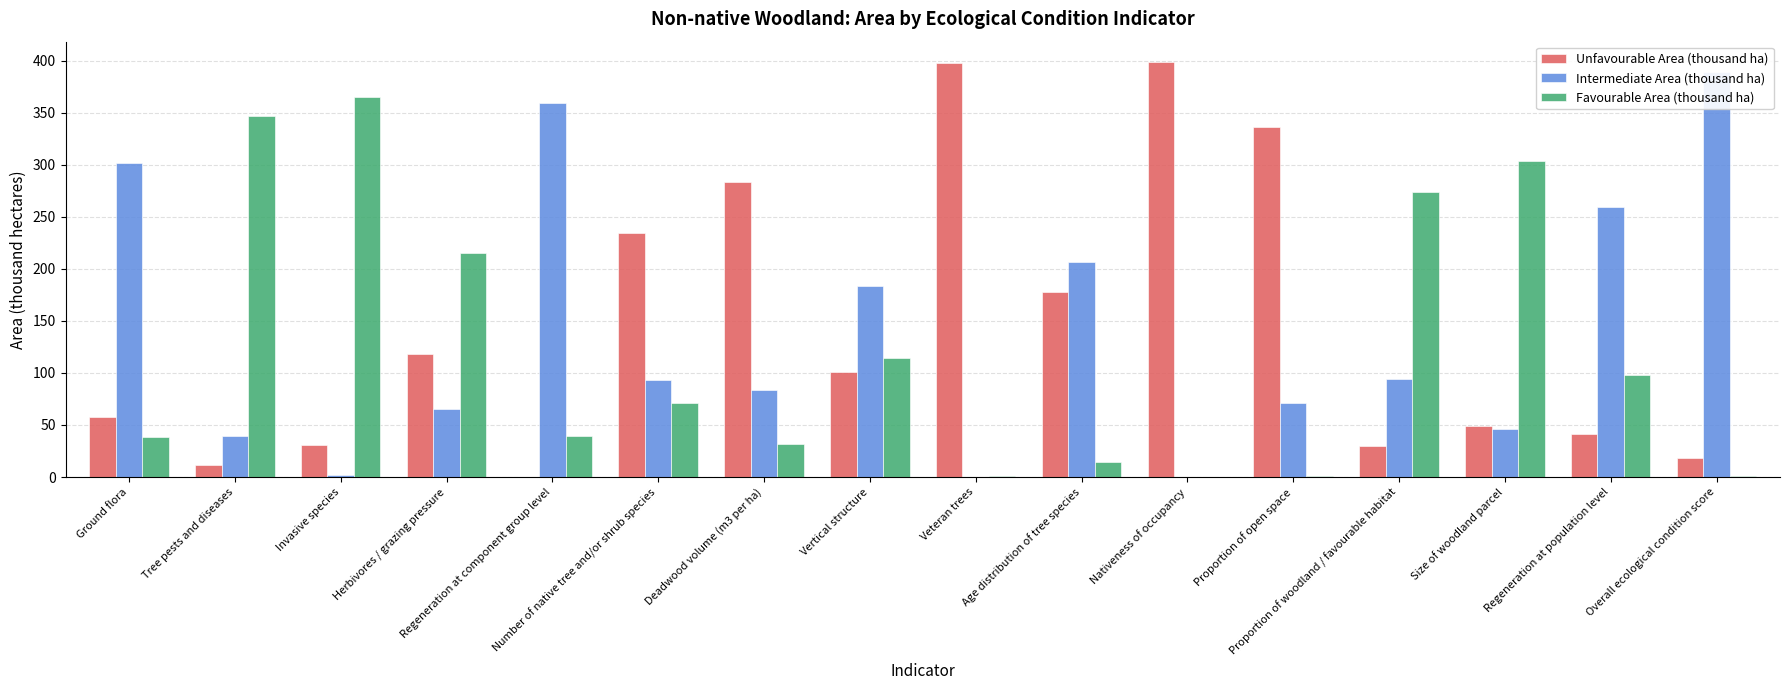

True or false: Unfavourable Area (thousand ha) has a value of 591.3 at Veteran trees.

False